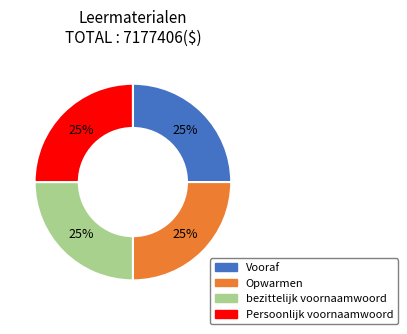

To the nearest percent, what percentage of the pie is Persoonlijk voornaamwoord?

25%